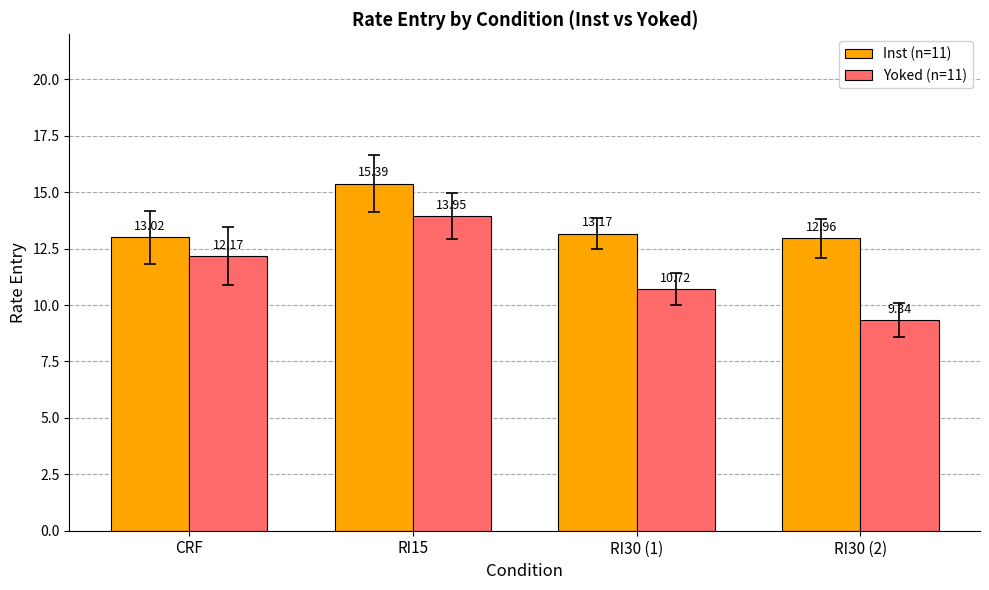

How many bars are there in total?

8